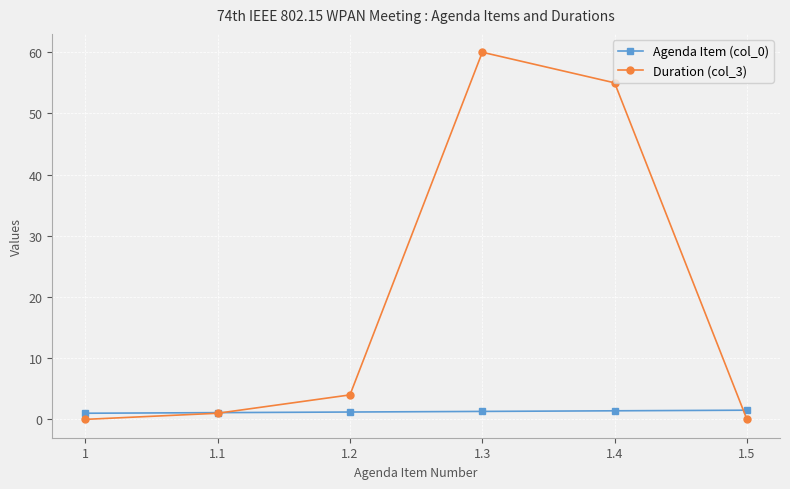

What is the label of the 4th point from the left?

1.3